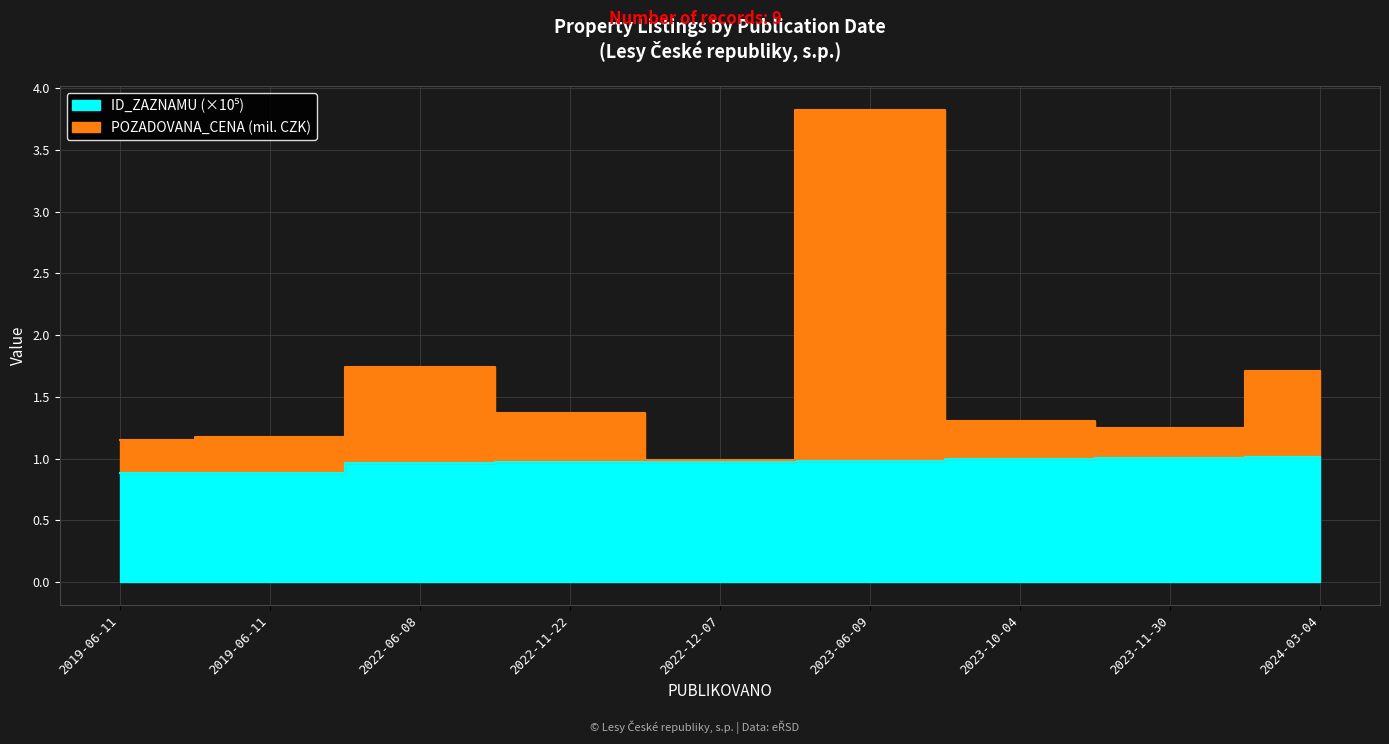

Does the chart display data point markers on the line(s)?

No